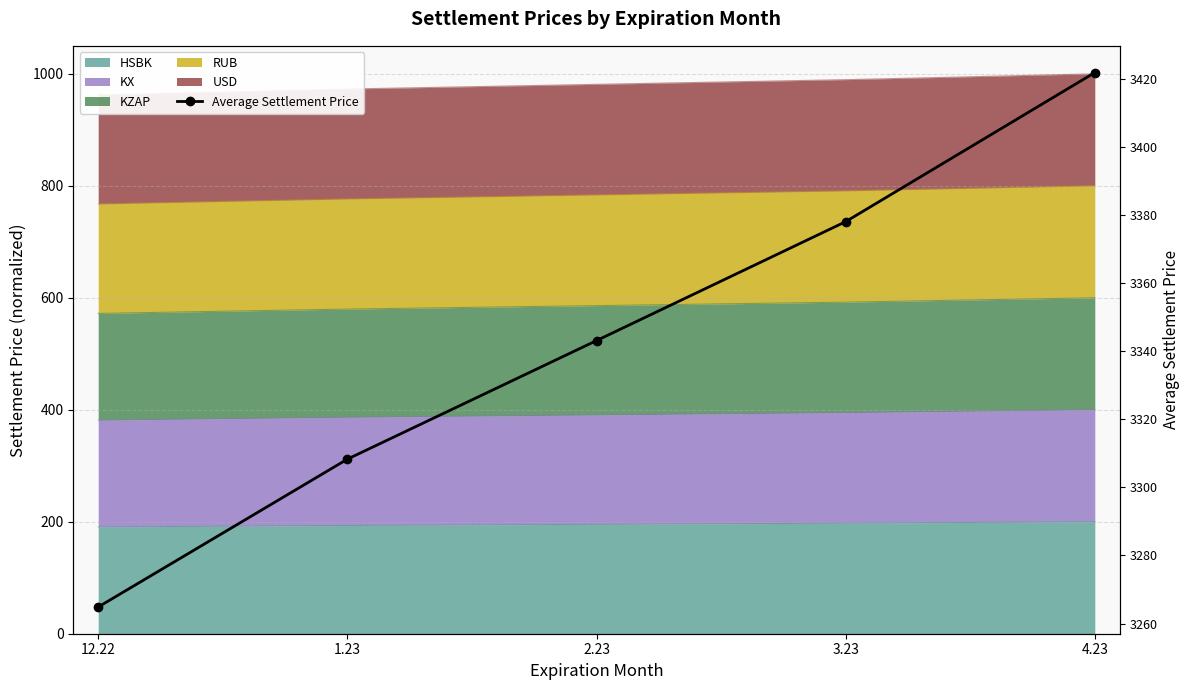

Does the chart have visible grid lines?

Yes